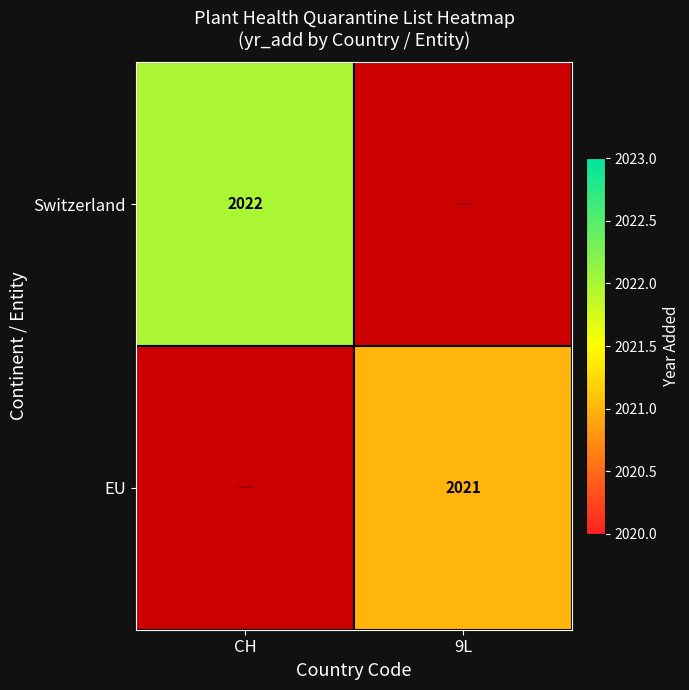

Rank the categories by Switzerland value from lowest to highest.

CH, 9L